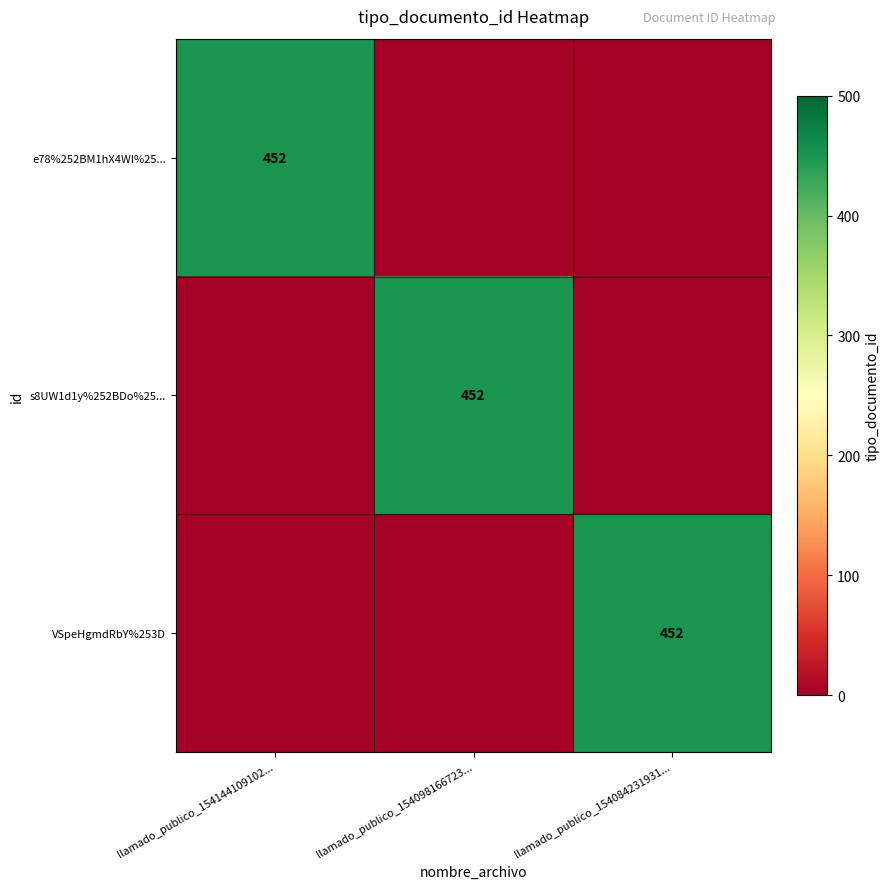

The VSpeHgmdRbY%253D series shows 452 at llamado_publico_154084231931.... True or false?

True